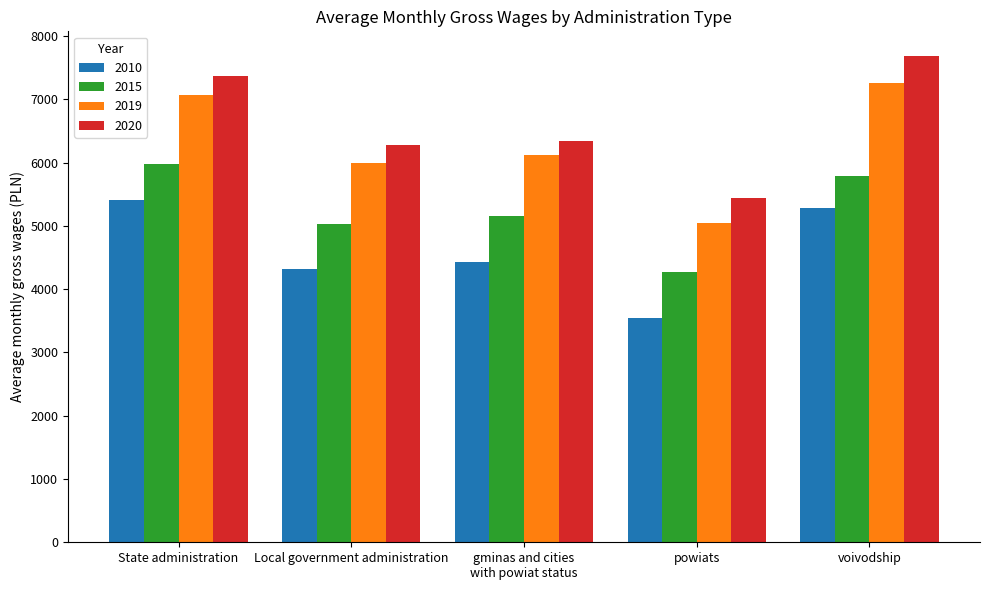

Is it true that 2020 equals 7374.3 at State administration?

True